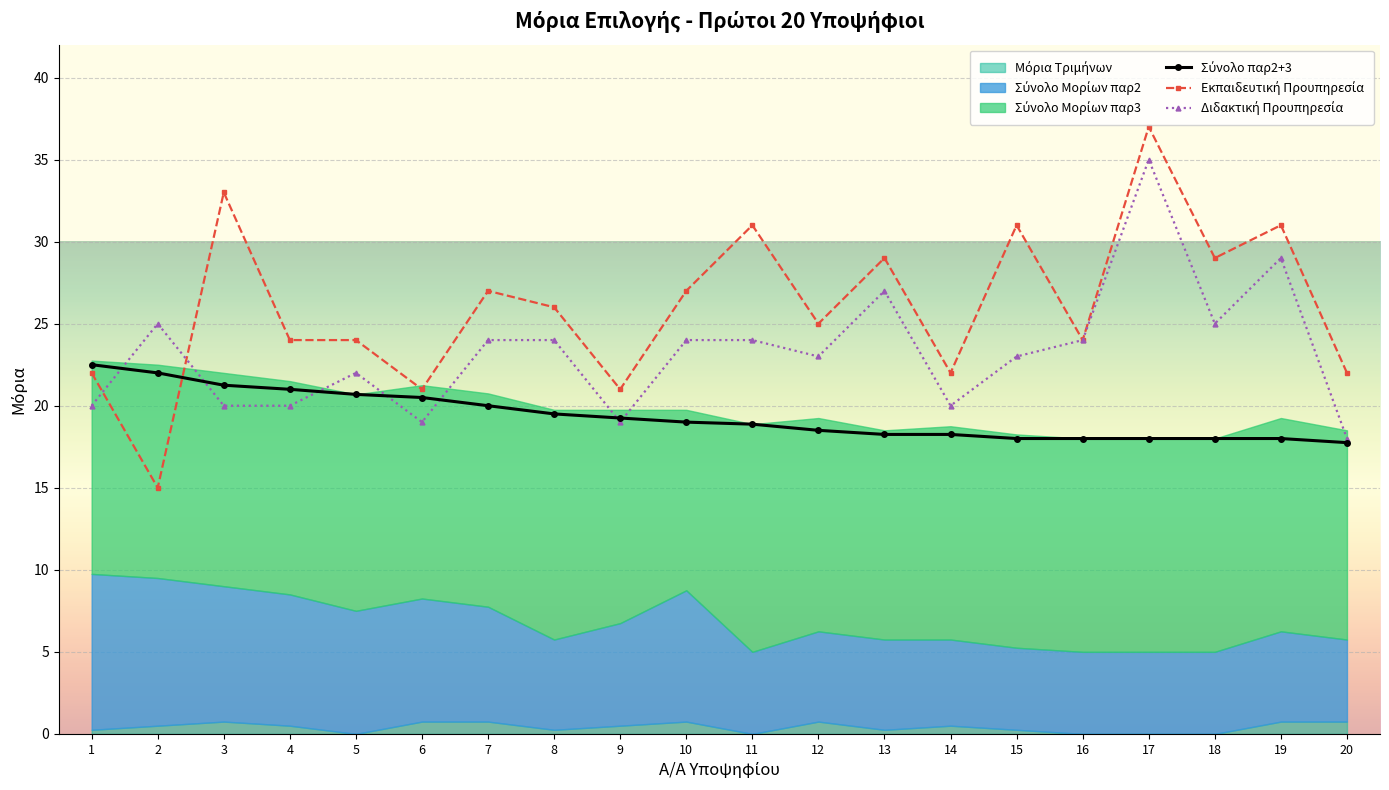

At which category is the sum across all series the highest?

17